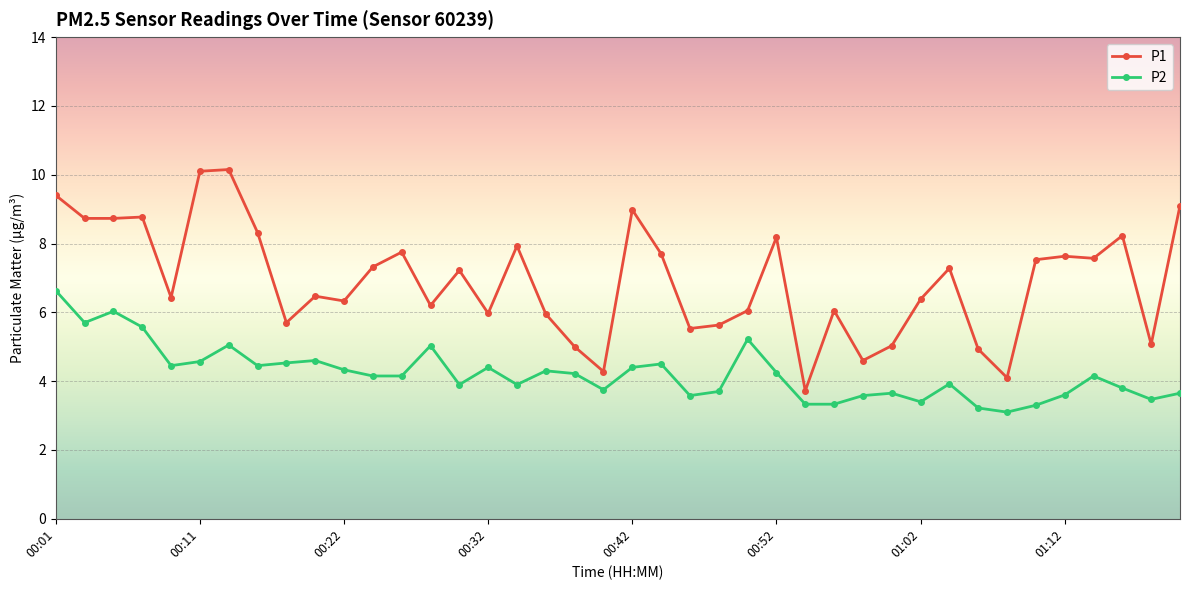

Which series has the largest range (max minus min)?

P1